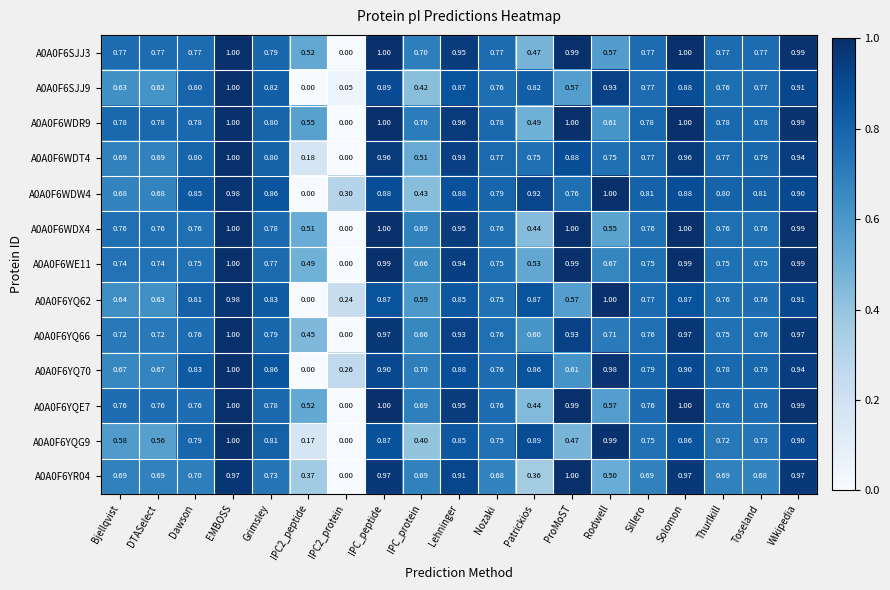

How many categories are shown in the chart?

19